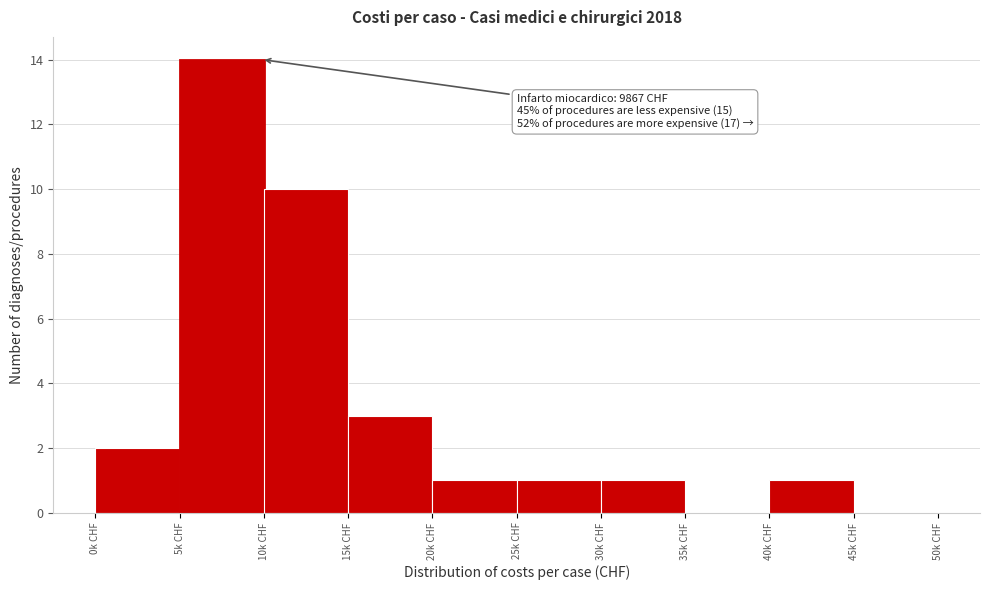

Reading left to right, list all the values displayed in this chart.

0k CHF=2	5k CHF=14	10k CHF=10	15k CHF=3	20k CHF=1	25k CHF=1	30k CHF=1	35k CHF=0	40k CHF=1	45k CHF=0